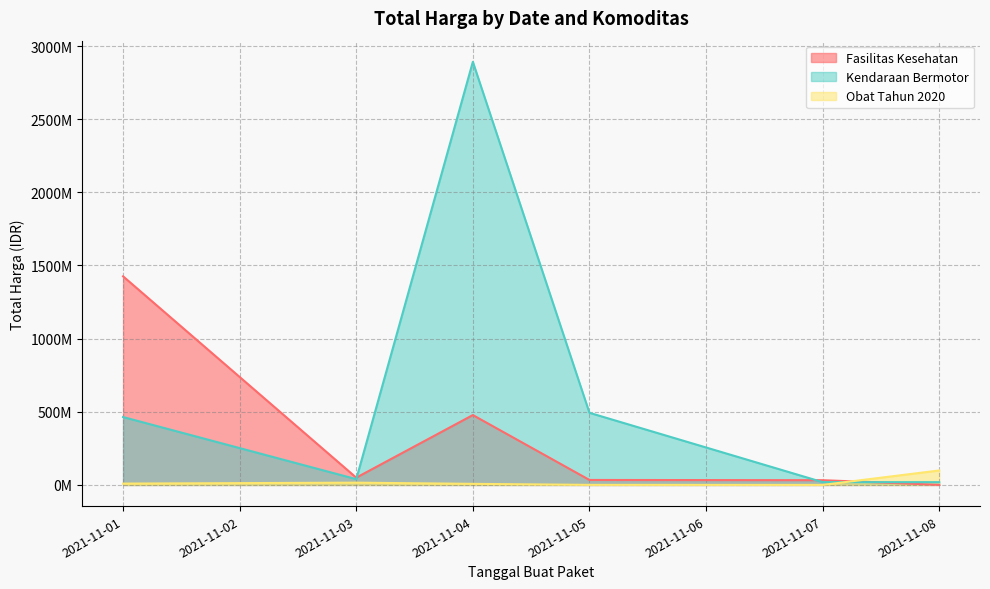

Rank the series by their average value, from highest to lowest.

Kendaraan Bermotor, Fasilitas Kesehatan, Obat Tahun 2020